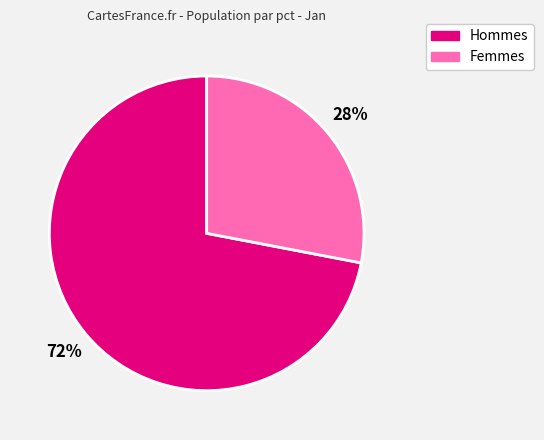

To the nearest percent, what portion does Femmes represent?

28%